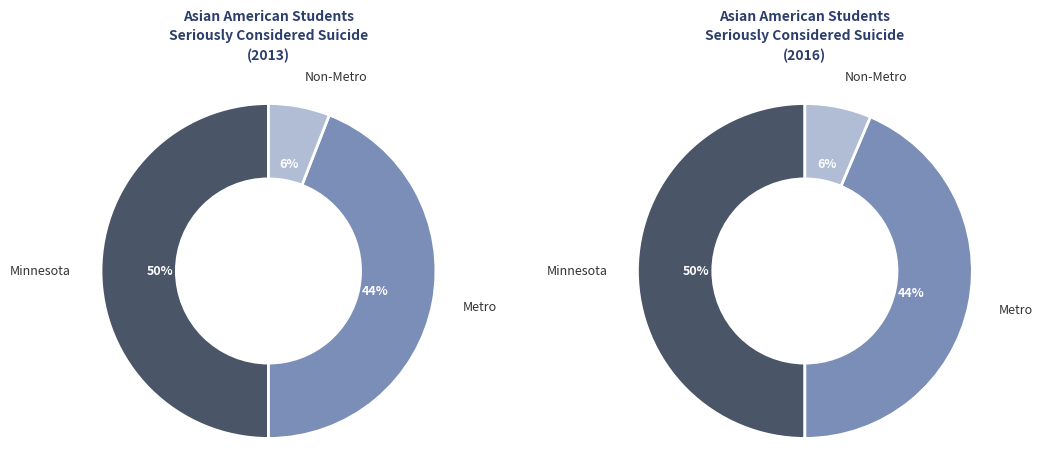

Which category has the biggest portion of the pie?

Minnesota